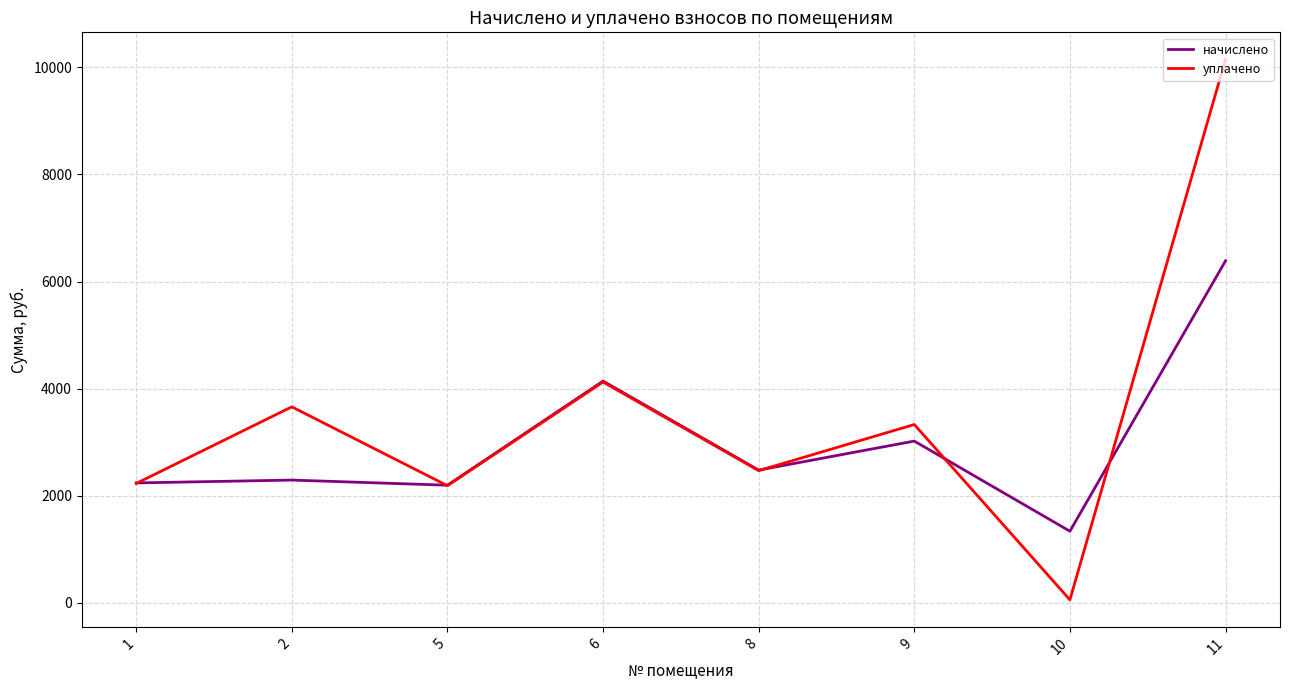

At 11, list the series in order from largest to smallest.

уплачено, начислено